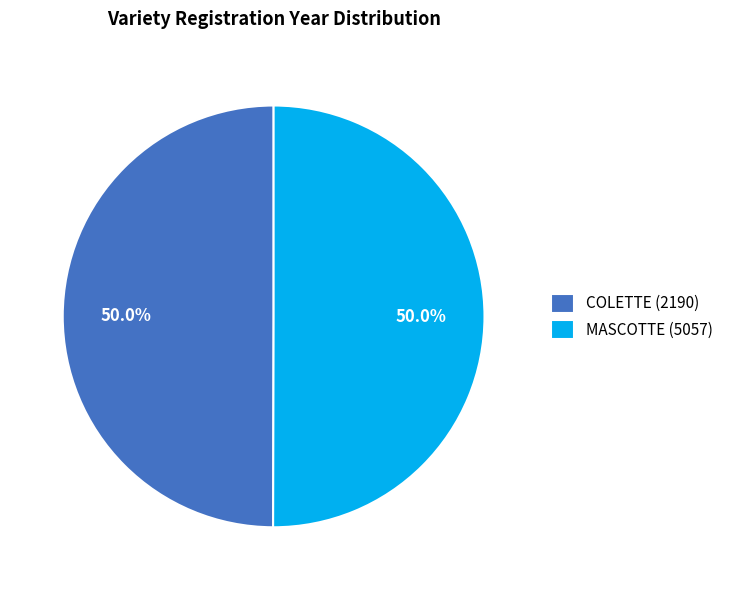

Is it true that COLETTE (2190) is 50% of the pie?

True